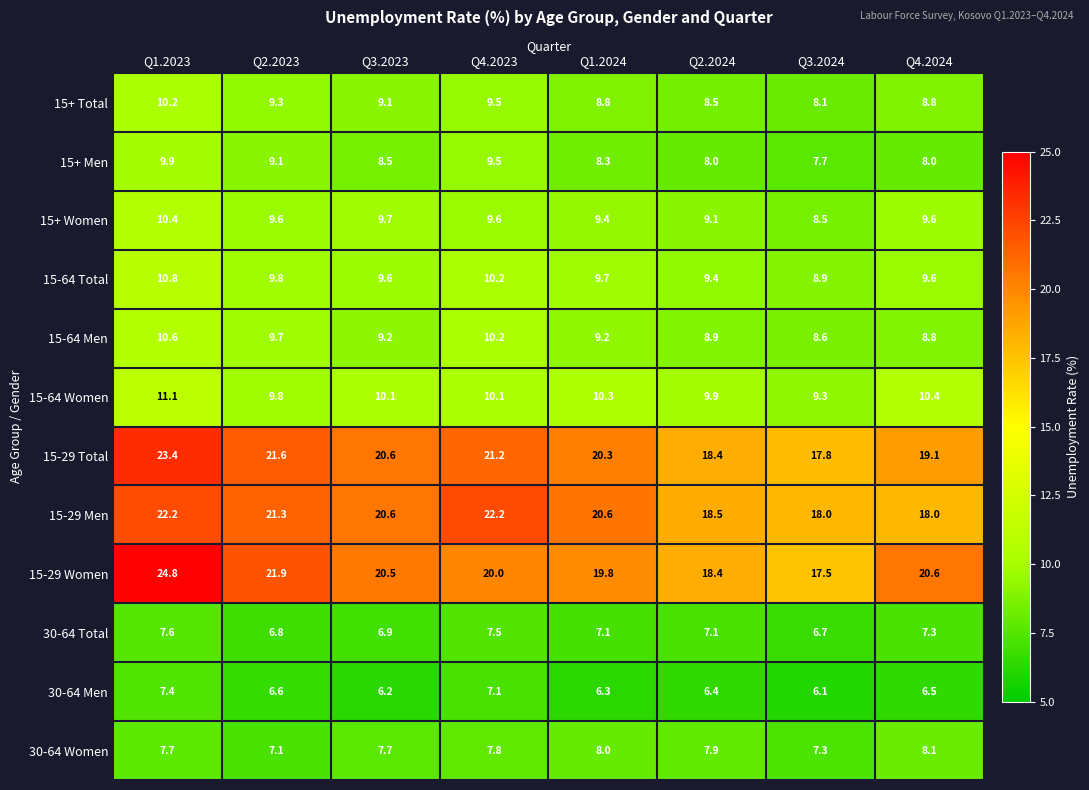

What is the sum of the 15-29 Men values at Q3.2024 and Q4.2023?

40.2